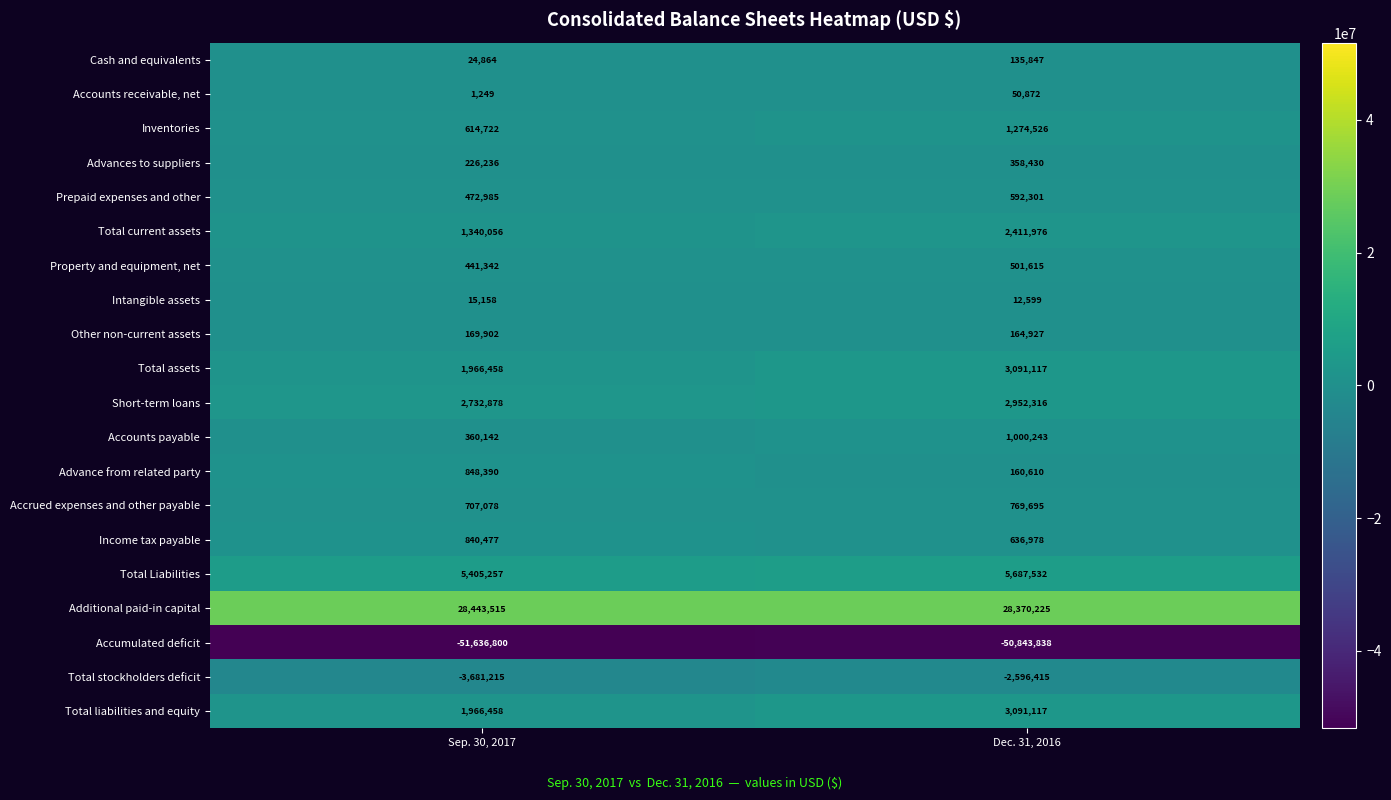

The Total stockholders deficit series shows -3681215 at Sep. 30, 2017. True or false?

True